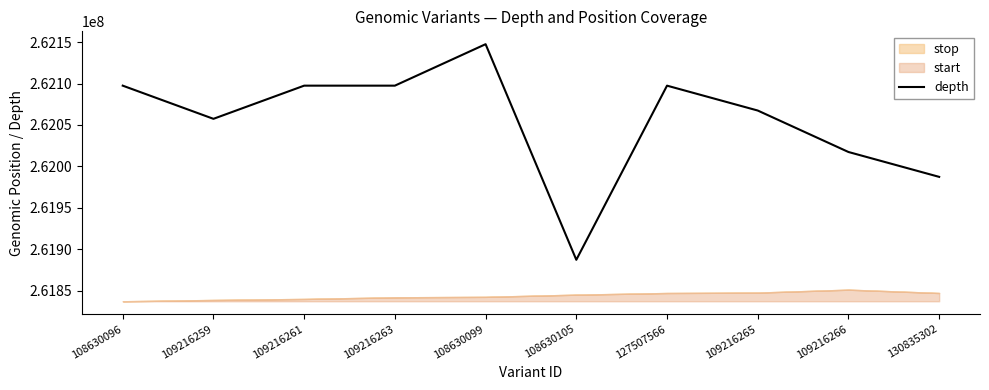

Where is the first local minimum?

109216259